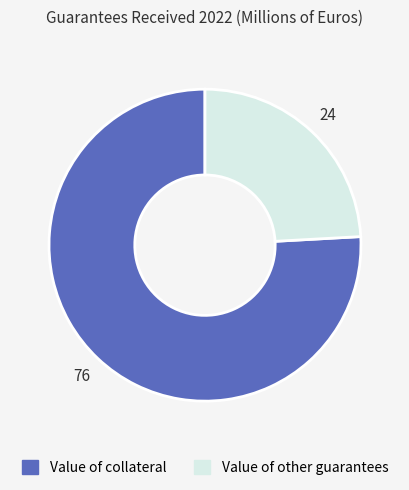

How many segments does this pie chart have?

2